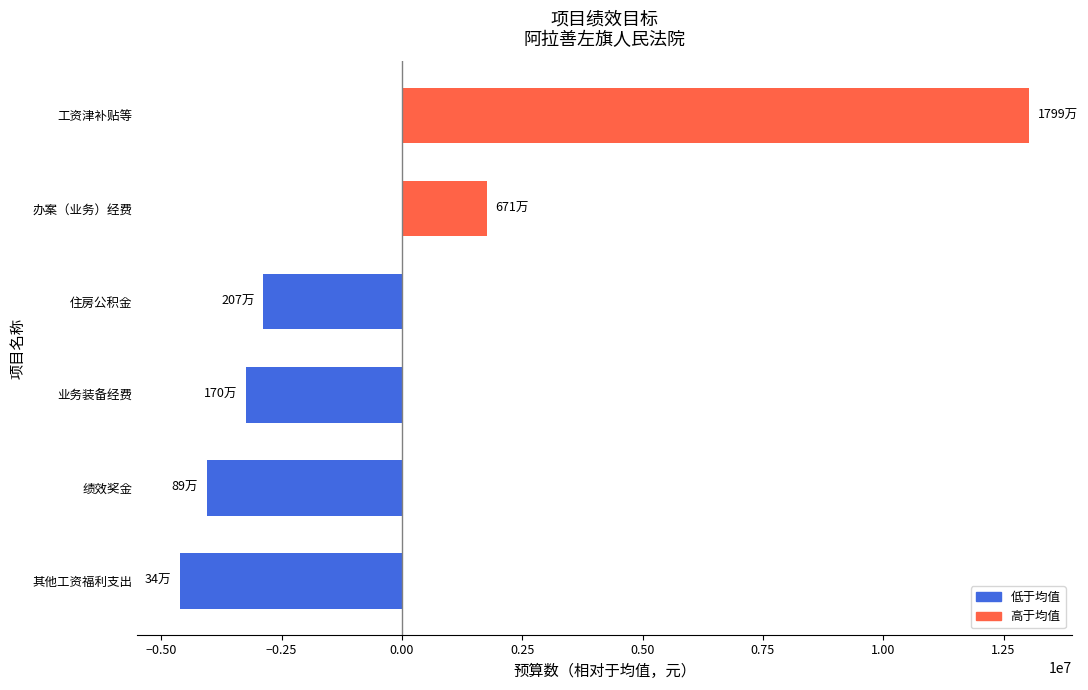

How many values exceed -2881364?

2